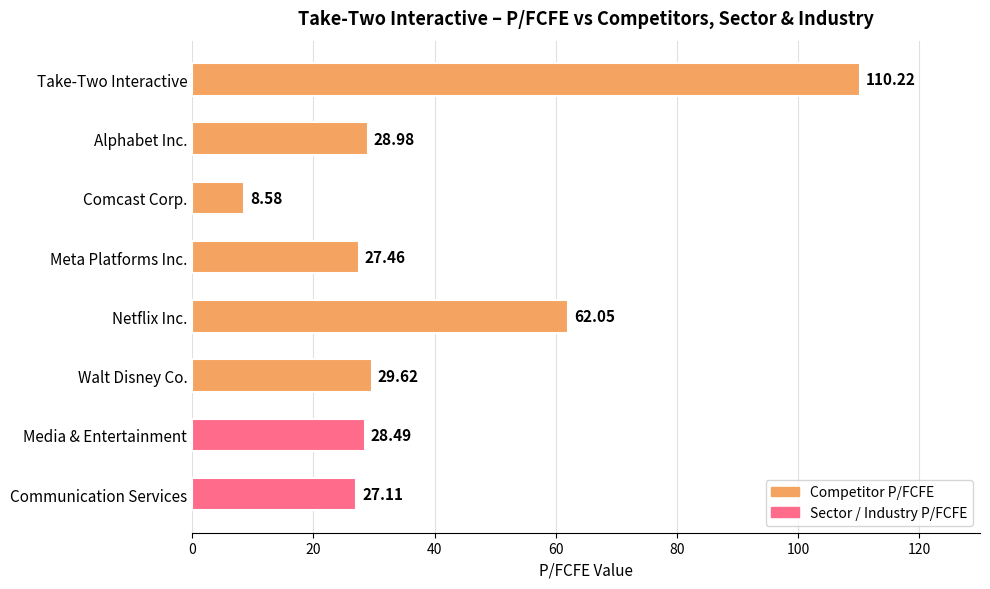

Rank the categories by value from highest to lowest.

Take-Two Interactive, Netflix Inc., Walt Disney Co., Alphabet Inc., Media & Entertainment, Meta Platforms Inc., Communication Services, Comcast Corp.